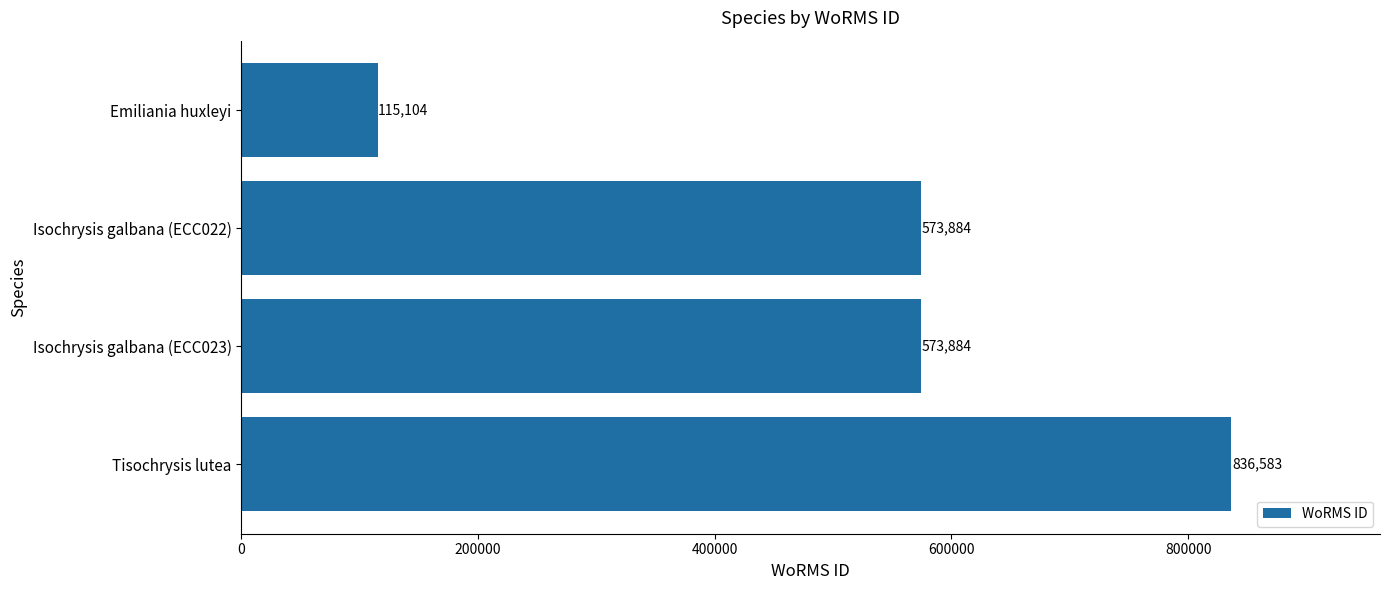

What is the sum of all values?

2099455